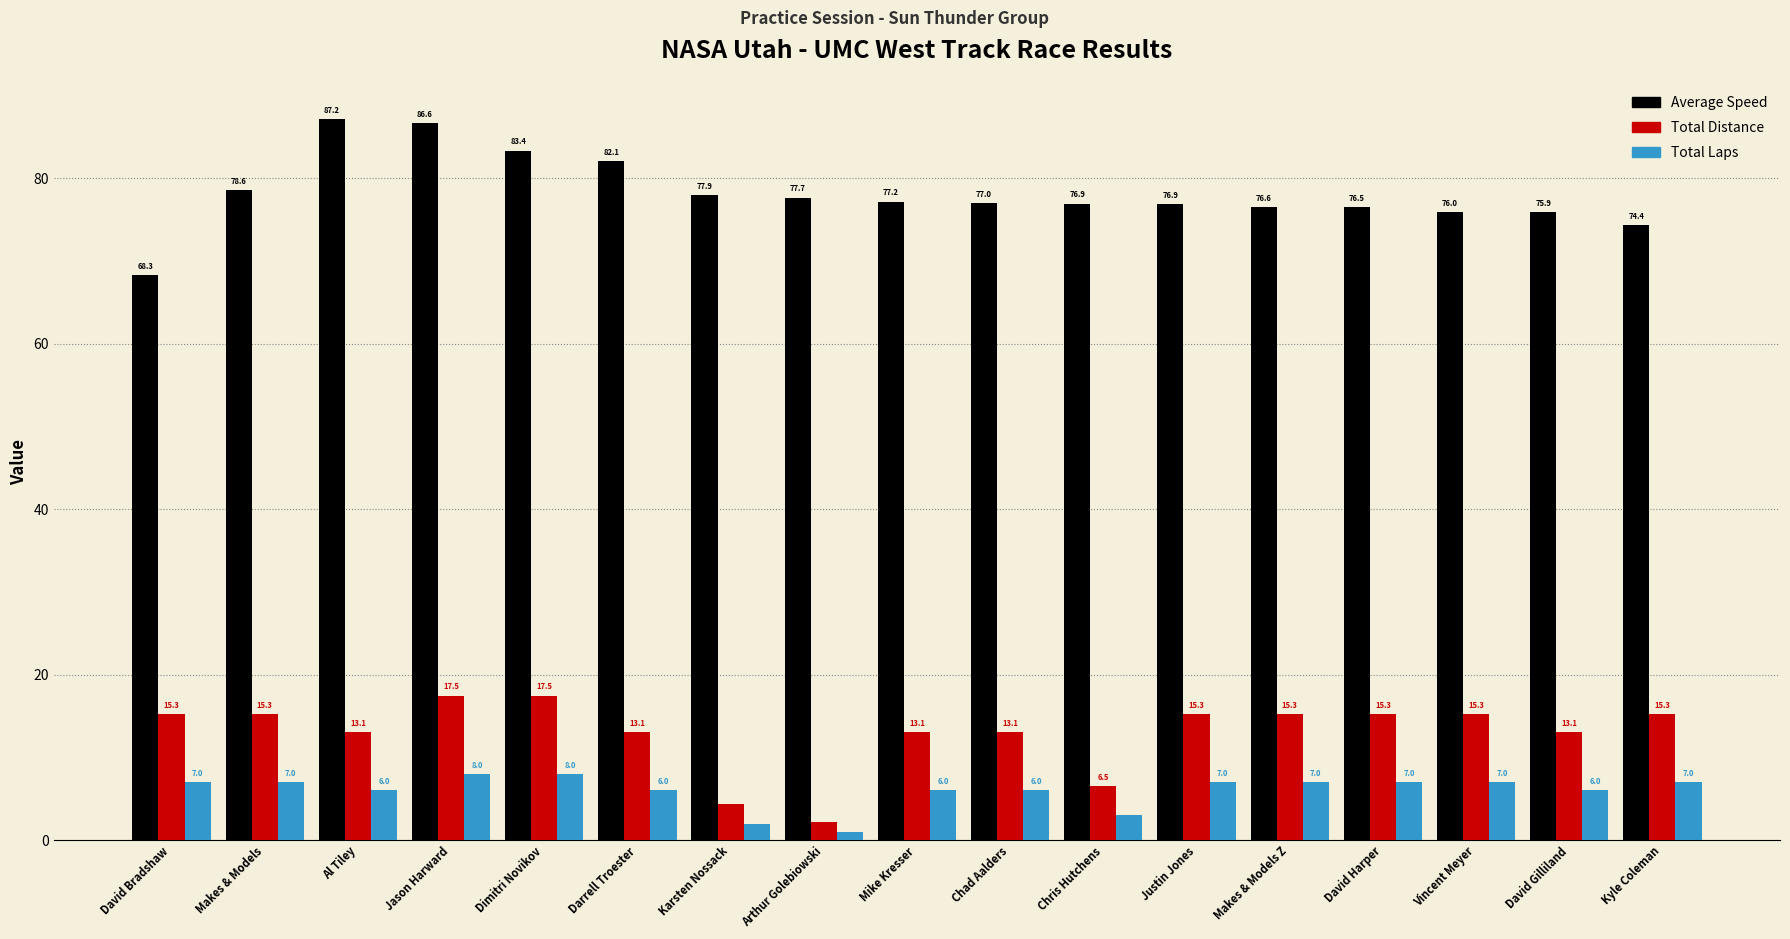

How many bars are there in total?

51